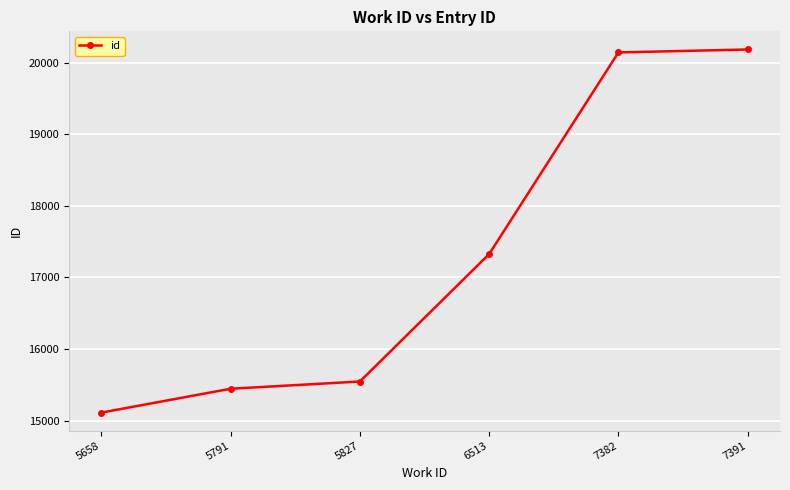

What is the minimum value shown in the chart?

15114